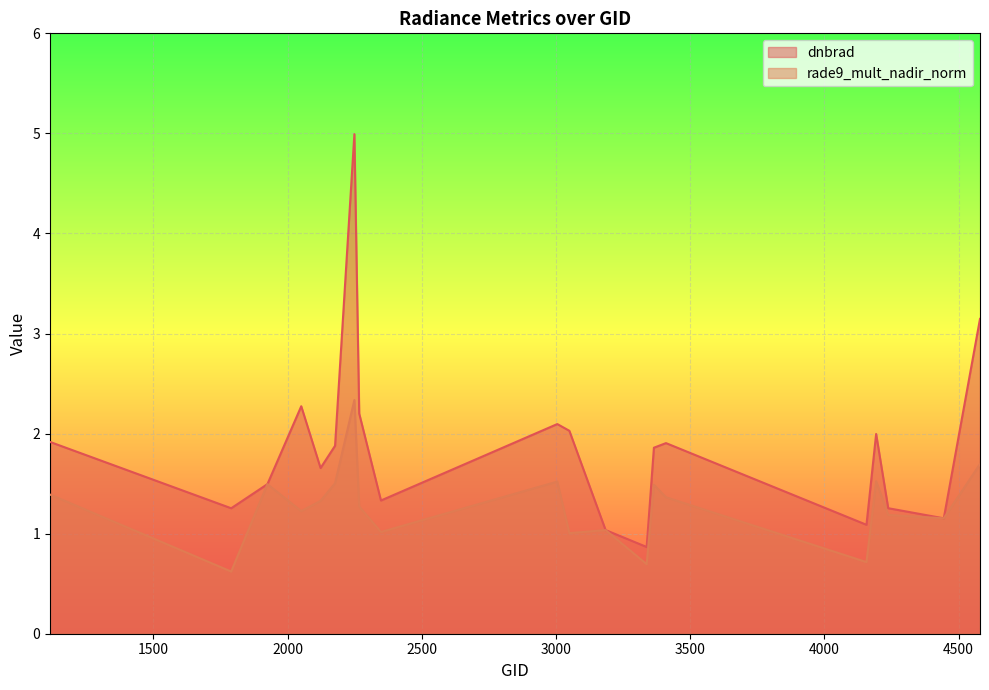

What is the highest value of the rade9_mult_nadir_norm series?

2.3